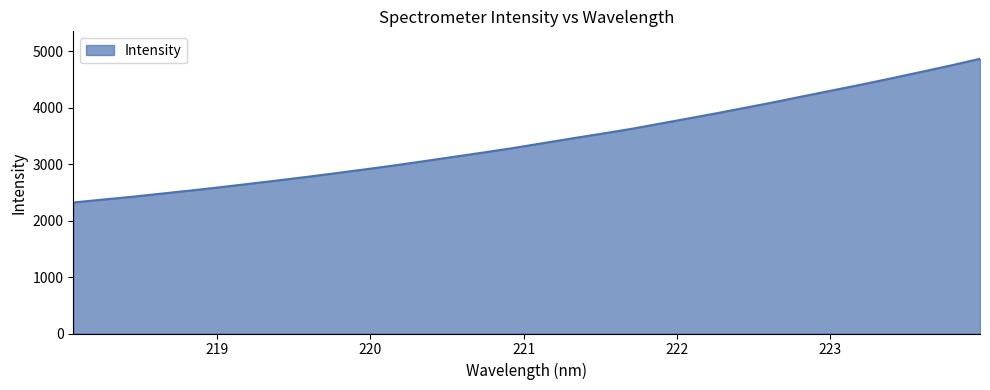

Reading left to right, list all the values displayed in this chart.

2321.3	2373.0	2422.5	2478.4	2533.0	2591.0	2652.1	2713.5	2776.7	2843.4	2911.1	2981.2	3055.3	3131.0	3206.4	3284.3	3369.1	3453.6	3535.9	3620.0	3714.1	3809.1	3904.5	4004.0	4104.4	4209.6	4313.5	4417.5	4525.9	4637.2	4750.1	4867.9